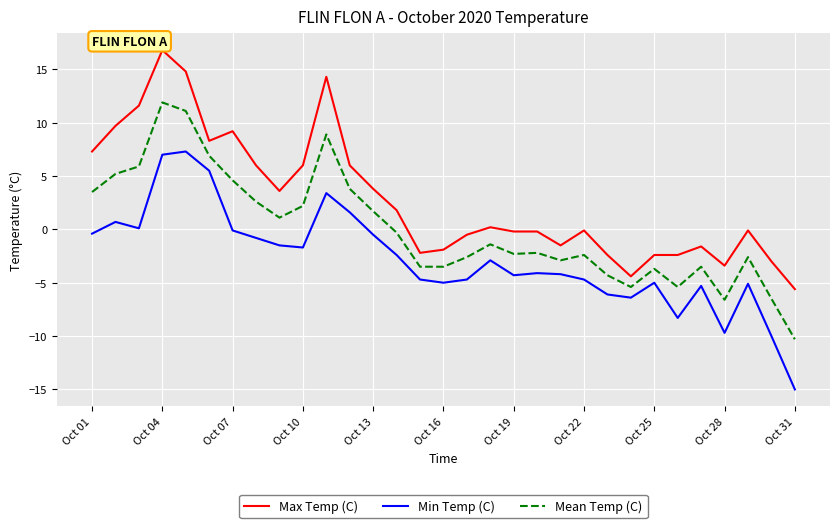

What is the minimum value shown in the chart?

-15.0